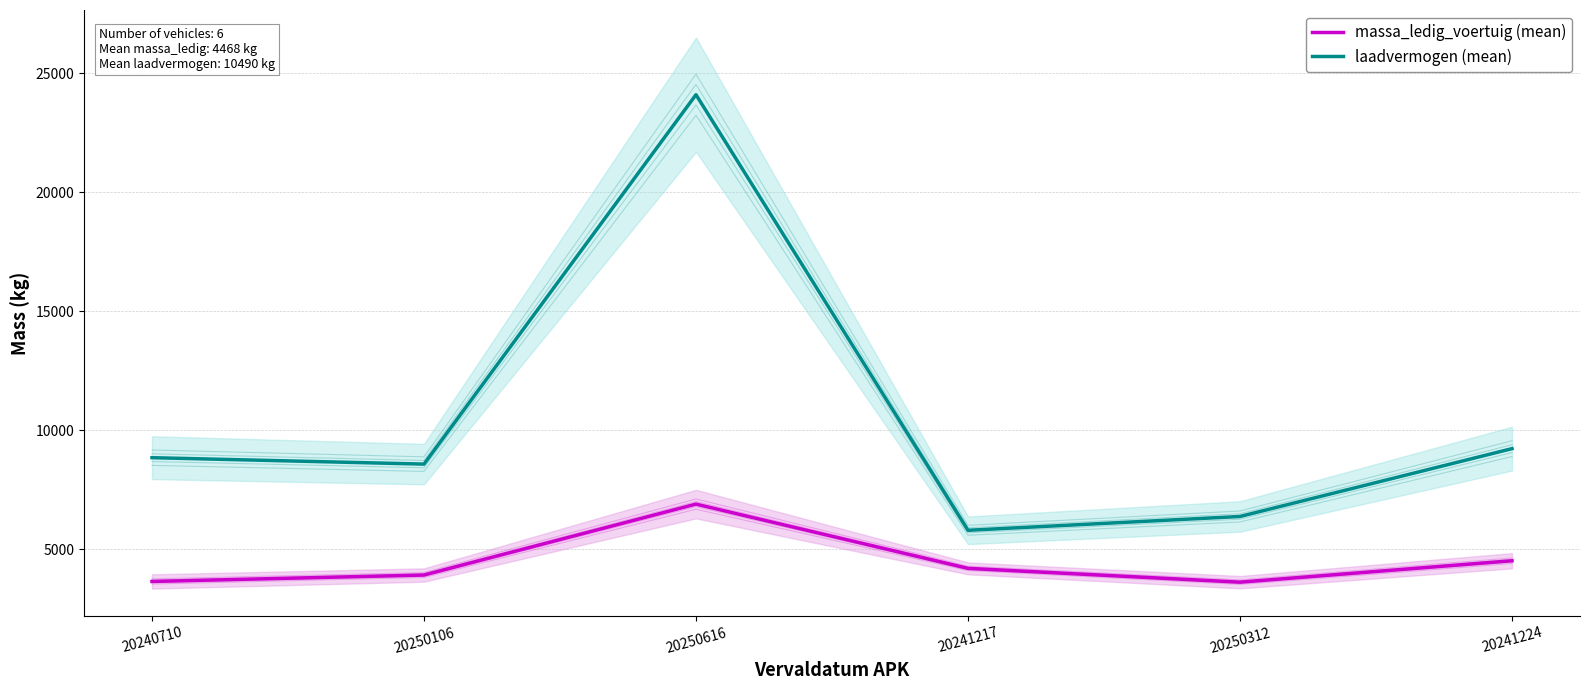

Is it true that massa_ledig_voertuig (mean) equals 3620 at 20250312?

True